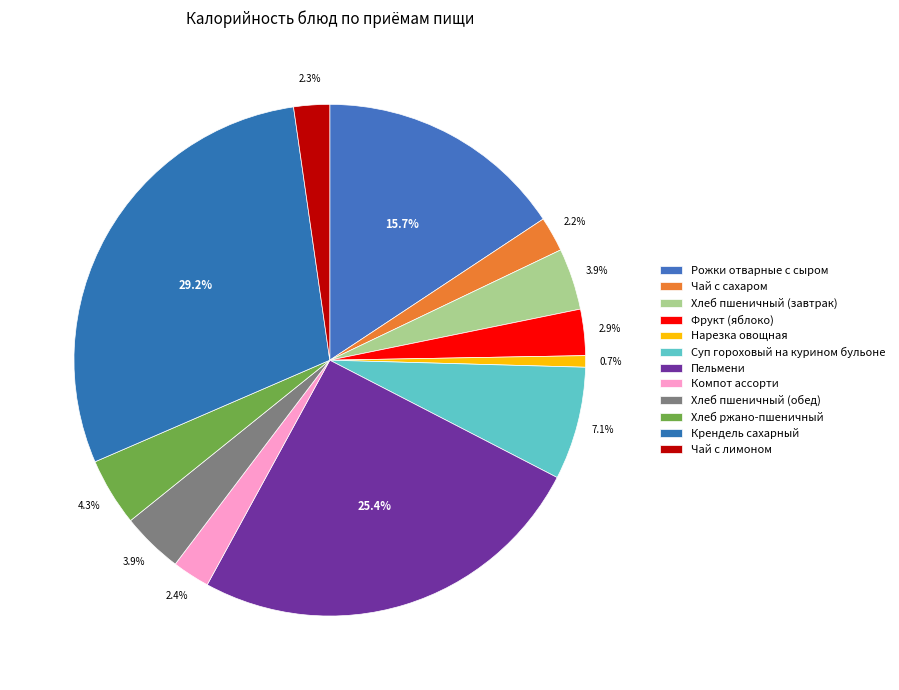

To the nearest percent, what is the combined percentage of Чай с лимоном and Суп гороховый на курином бульоне?

9%